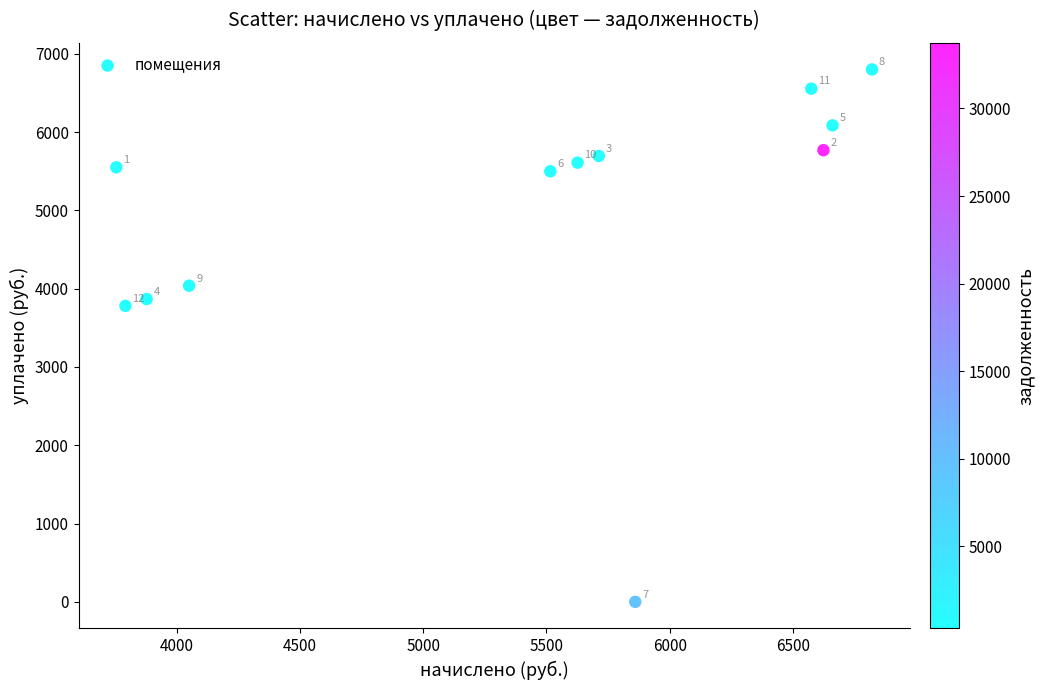

What Y value in the scatter plot is closest to 3399?

3780.1